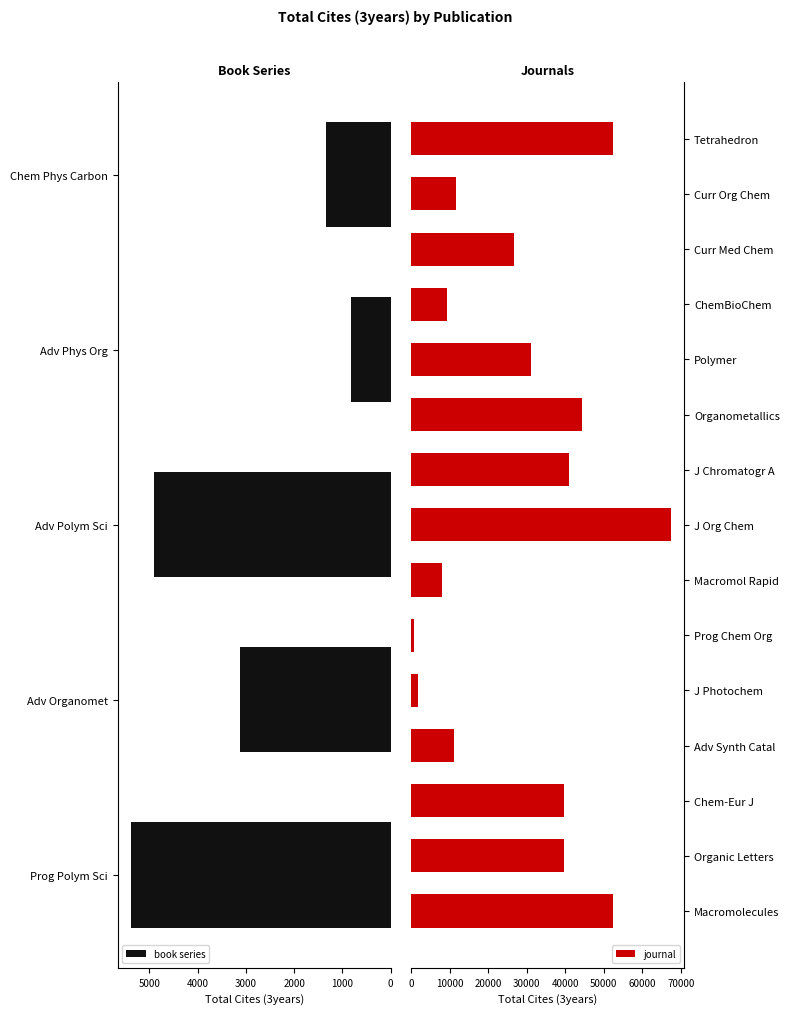

What is the minimum value shown in the chart?

813